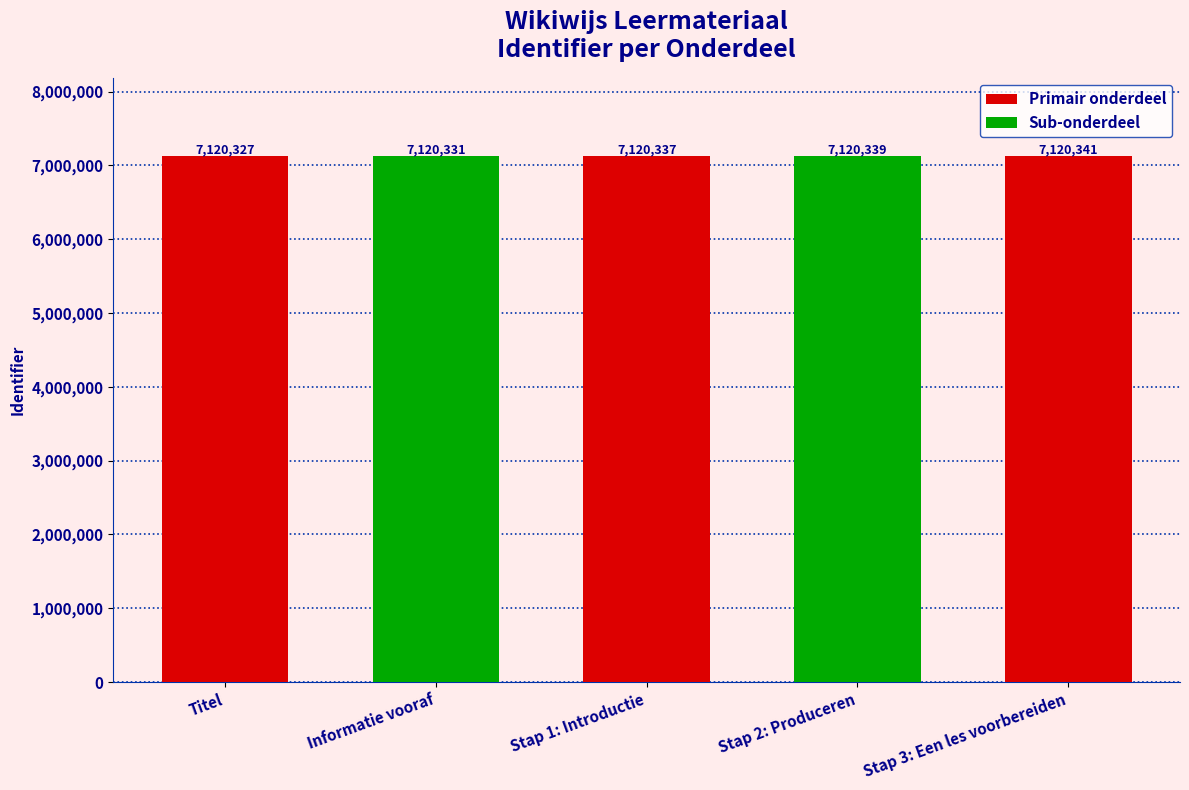

Reading right to left, list all the values displayed in this chart.

Stap 3: Een les voorbereiden=7120341	Stap 2: Produceren=7120339	Stap 1: Introductie=7120337	Informatie vooraf=7120331	Titel=7120327